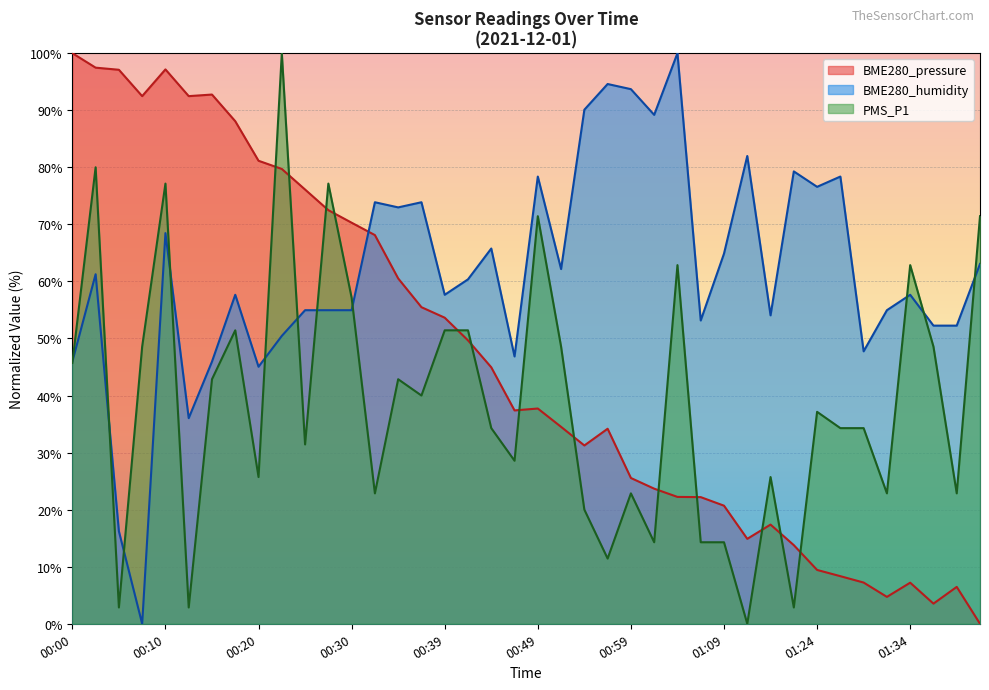

What is the maximum value for BME280_humidity?

100.0